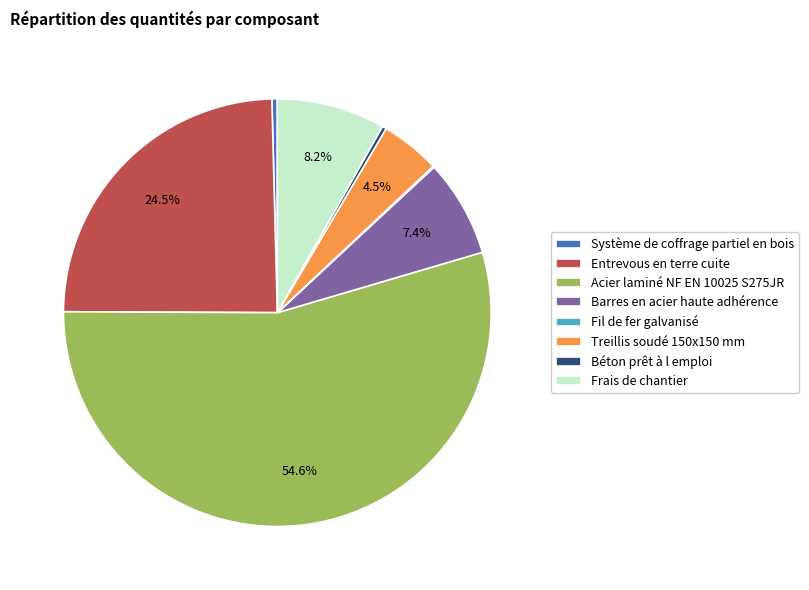

Does any single category account for the majority?

Yes